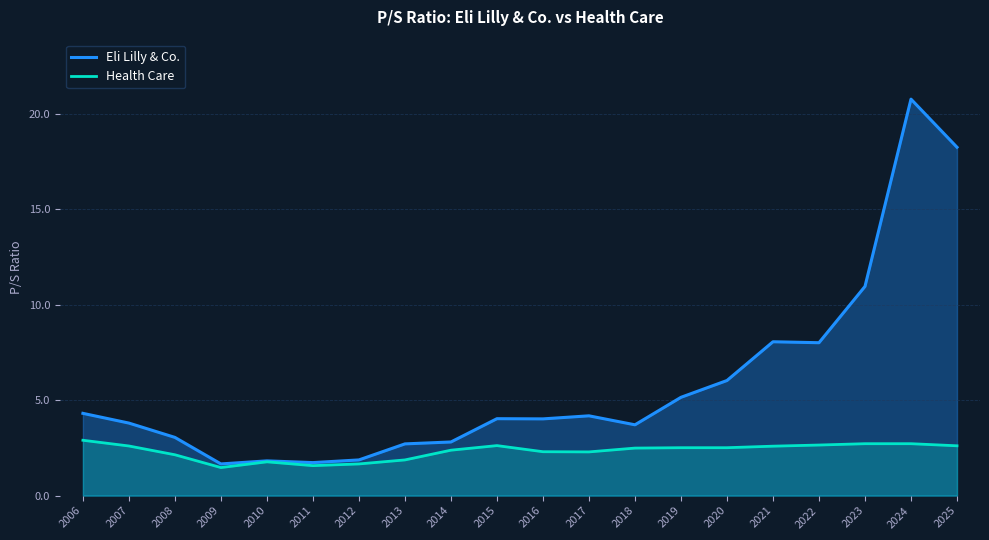

Which label corresponds to the largest value in the chart?

2024